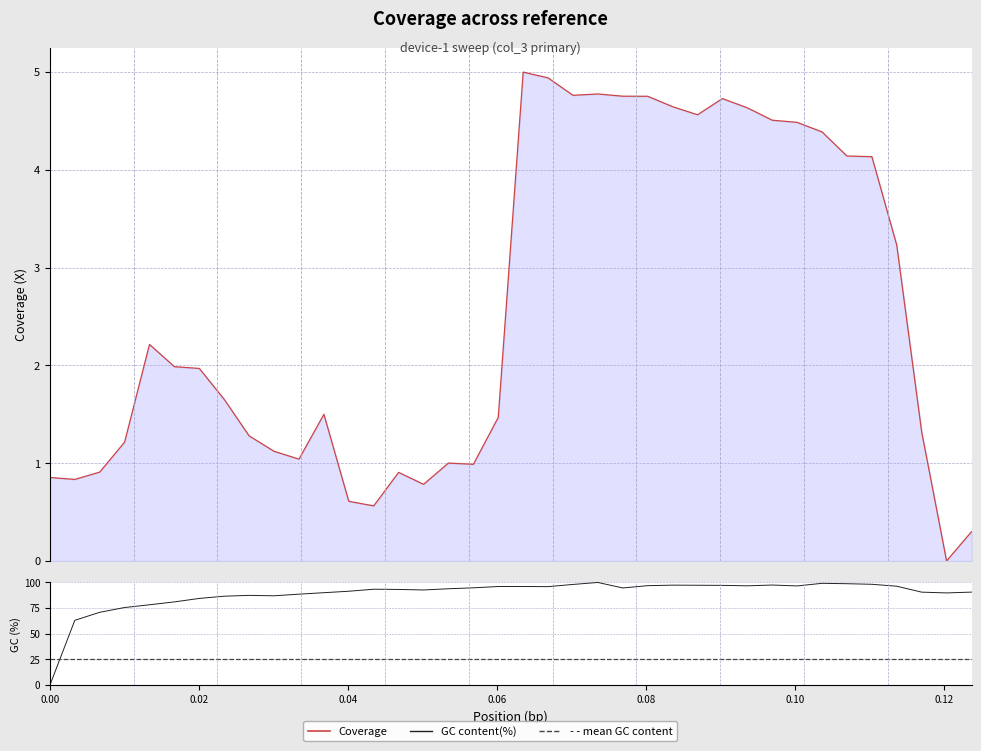

What is the highest value of the Coverage series?

5.0